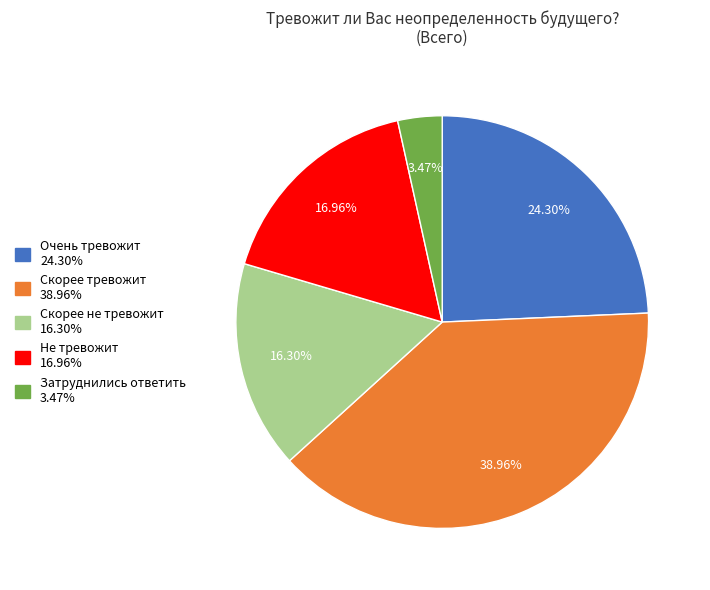

Is the sum of Скорее не тревожит and Затруднились ответить greater than half?

No